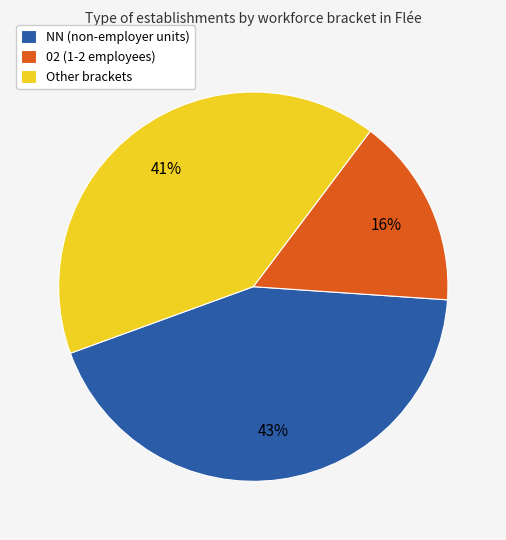

Between 02 (1-2 employees) and Other brackets, which is larger?

Other brackets